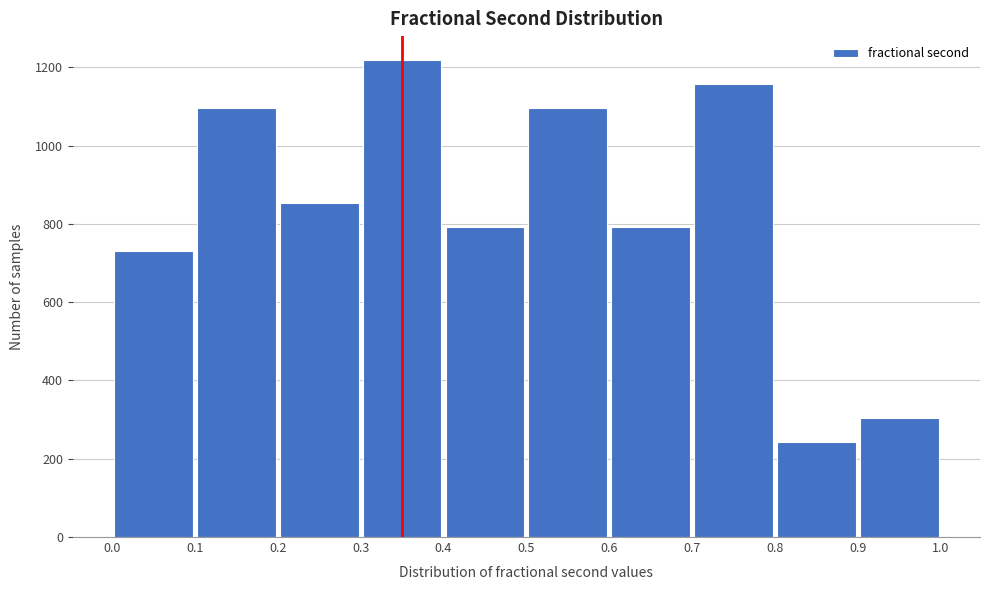

Which range on the x-axis has the tallest bar?

0.3 to 0.4